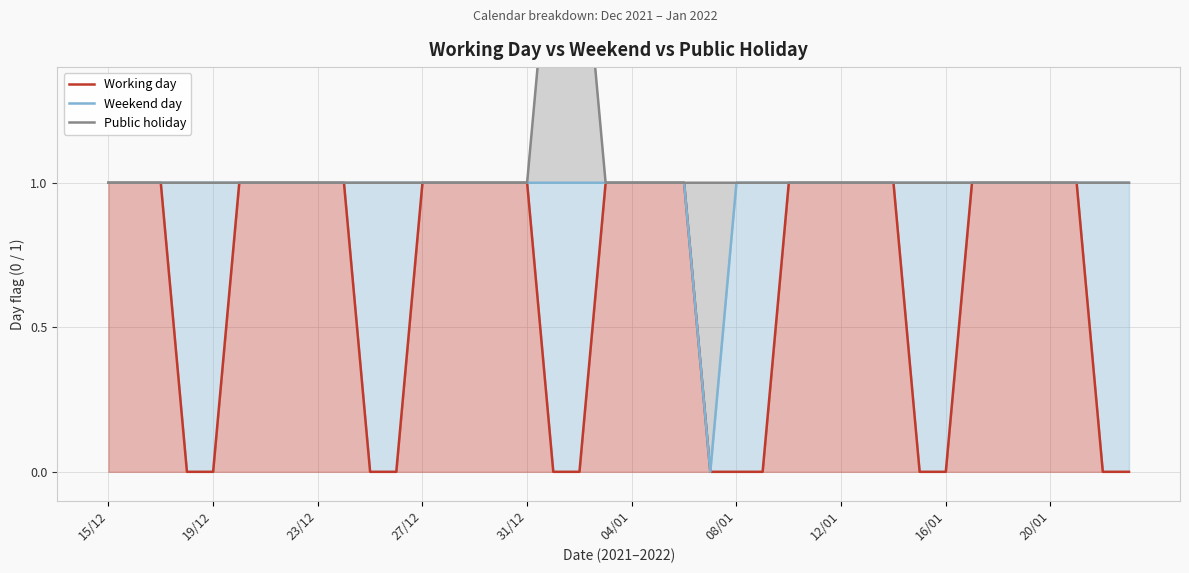

Which series changed the most between 23/12 and 31/12?

Working day